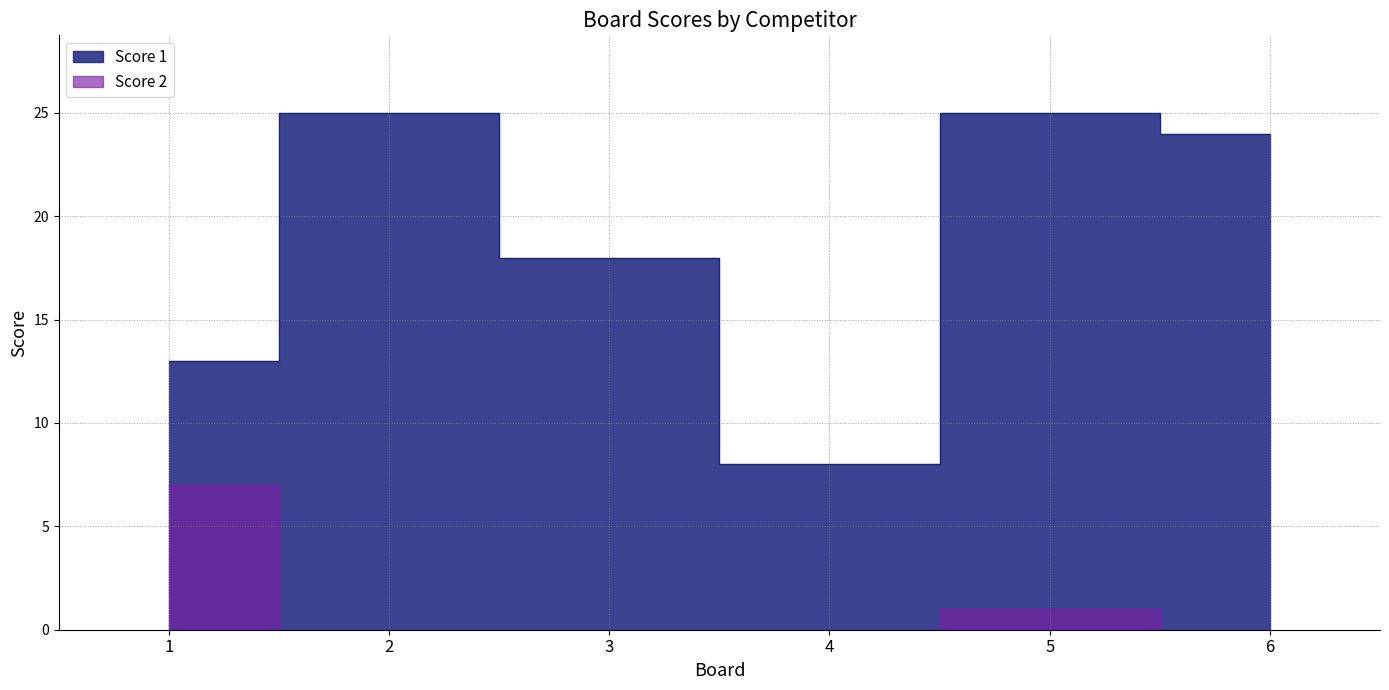

Reading right to left, extract all data points from this chart.

Score 1: 6=24	5=25	4=8	3=18	2=25	1=13
Score 2: 6=0	5=1	4=0	3=0	2=0	1=7